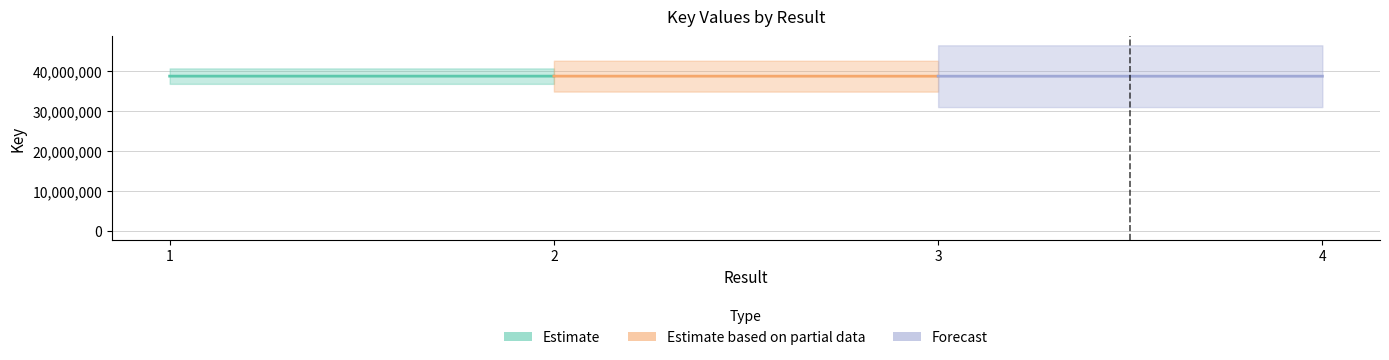

True or false: Estimate has a value of 24084782 at 1.

False